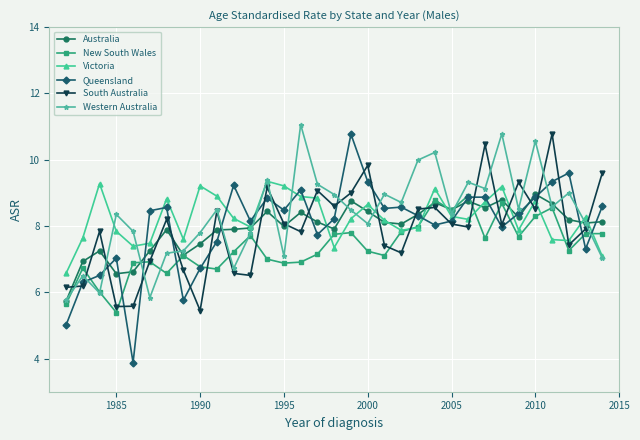

After their last crossing, which series has the higher values: Australia or New South Wales?

Australia